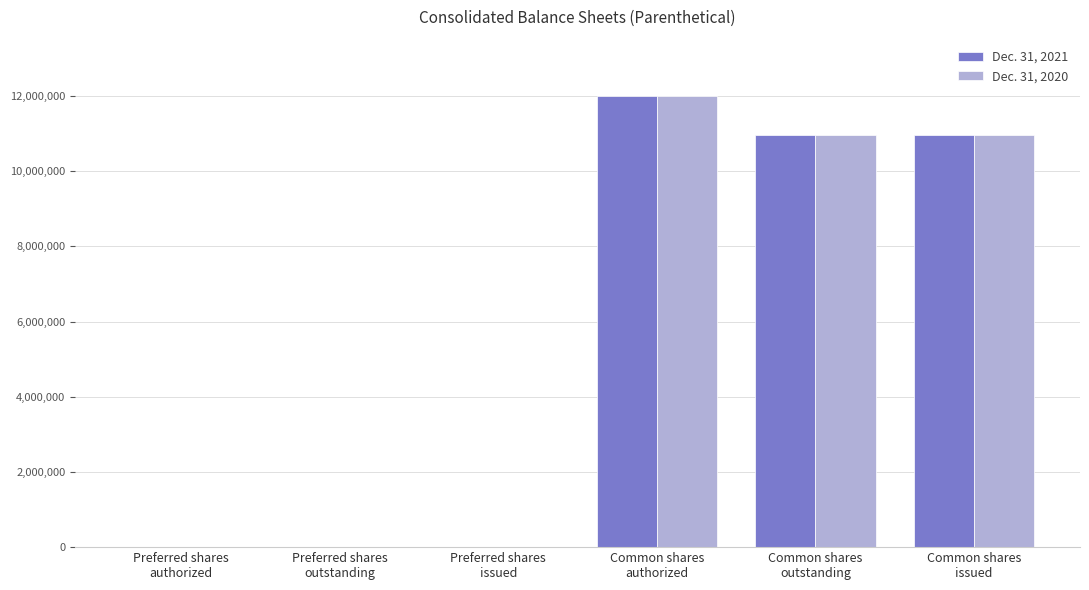

What is the greatest value displayed?

12000000